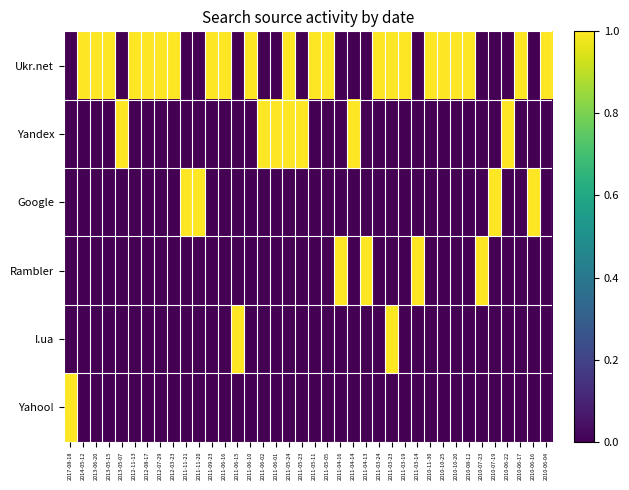

Which has a higher value, 2013-05-07 or 2010-07-19?

2013-05-07